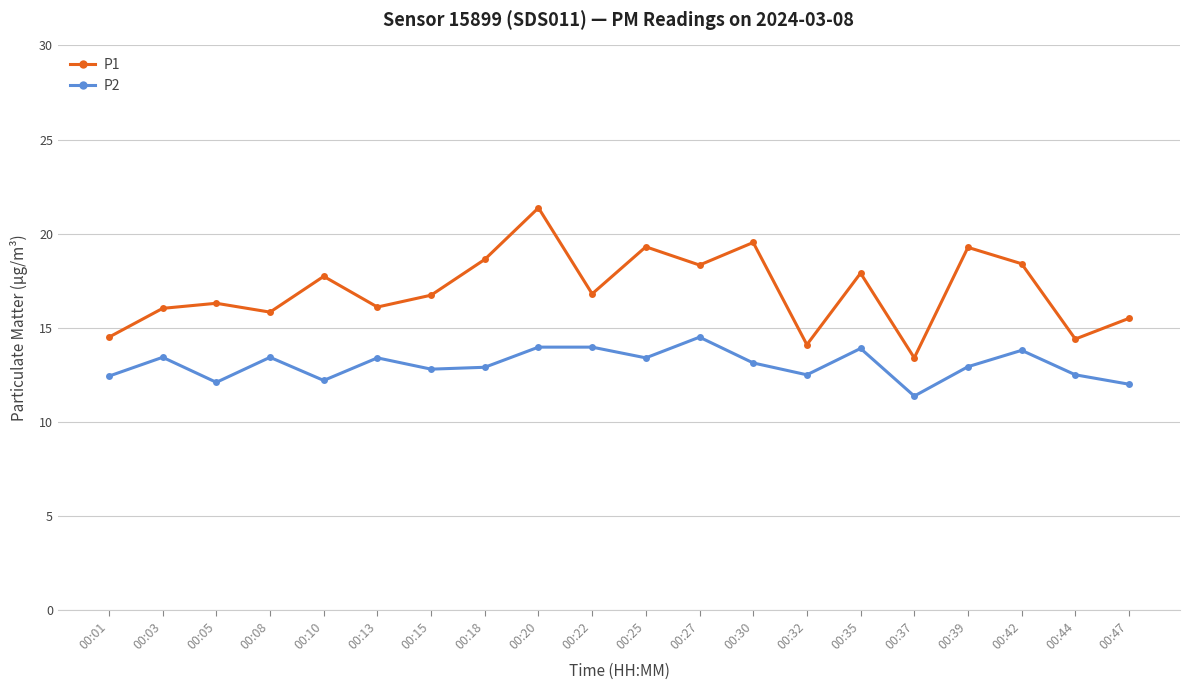

What is the maximum value shown in the chart?

21.4